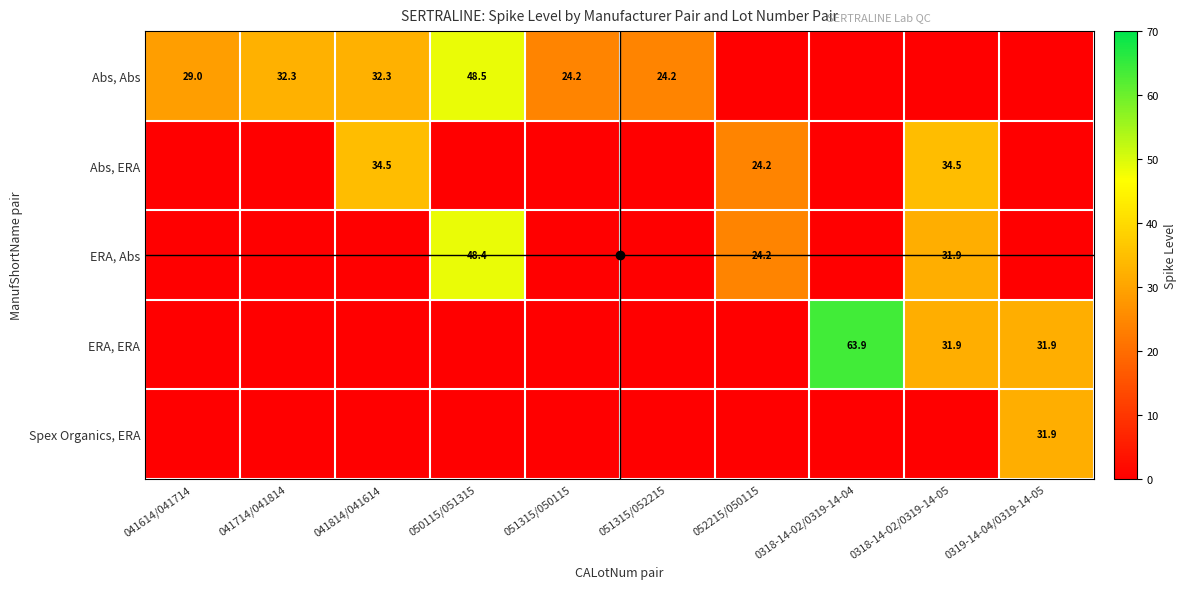

What is the approximate value of ERA, Abs at 0318-14-02/0319-14-05?

31.9